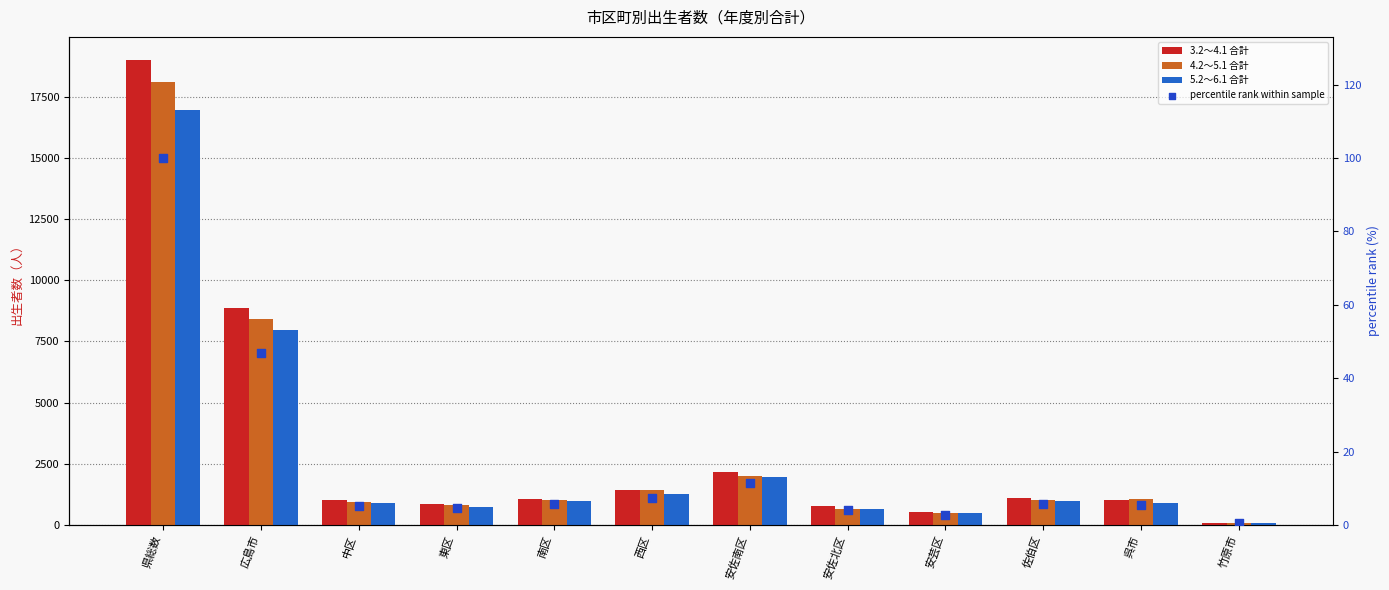

Is the value of 3.2～4.1 合計 at 竹原市 greater than the value of 4.2～5.1 合計 at 佐伯区?

No